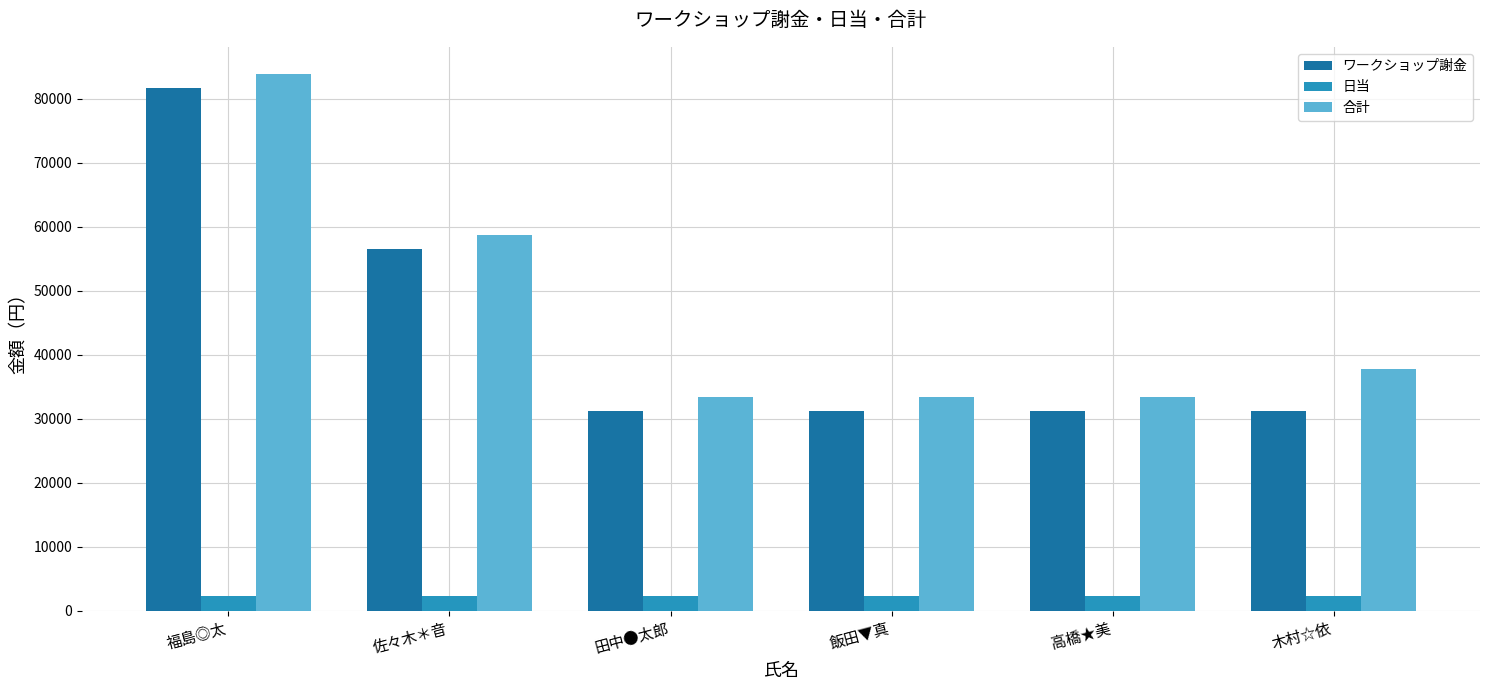

What is the total value across all series at 高橋★美?

66800